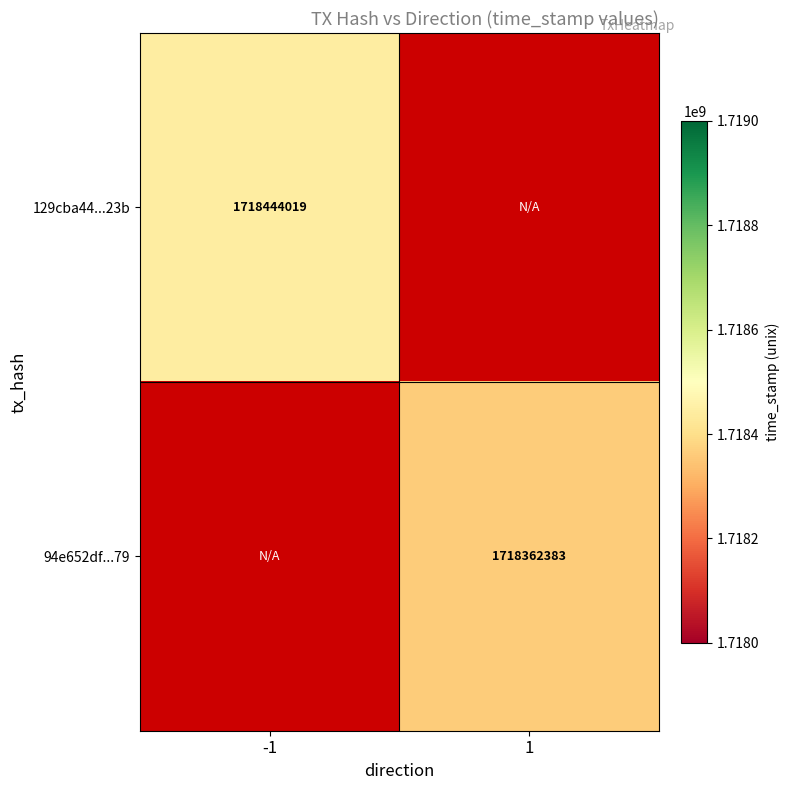

The value of 129cba44...23b at -1 is 1078517424. True or false?

False